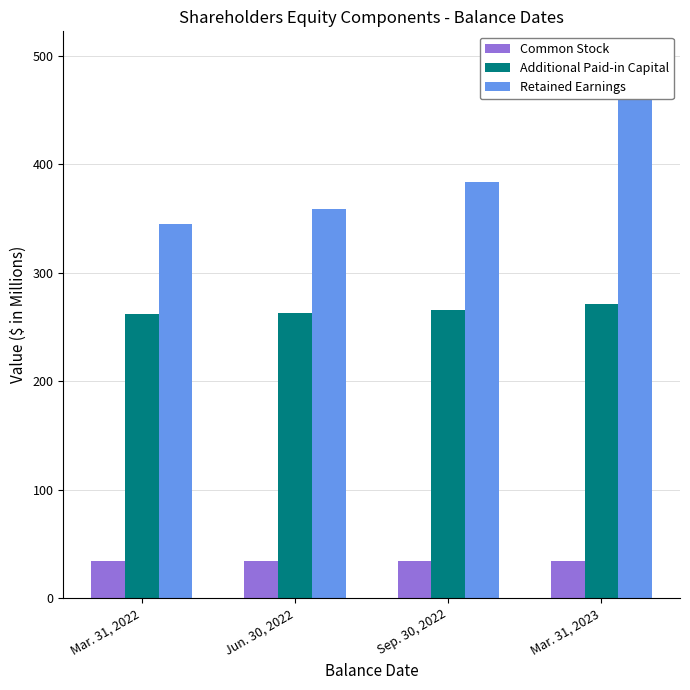

List the series in order of their overall mean, lowest first.

Common Stock, Additional Paid-in Capital, Retained Earnings